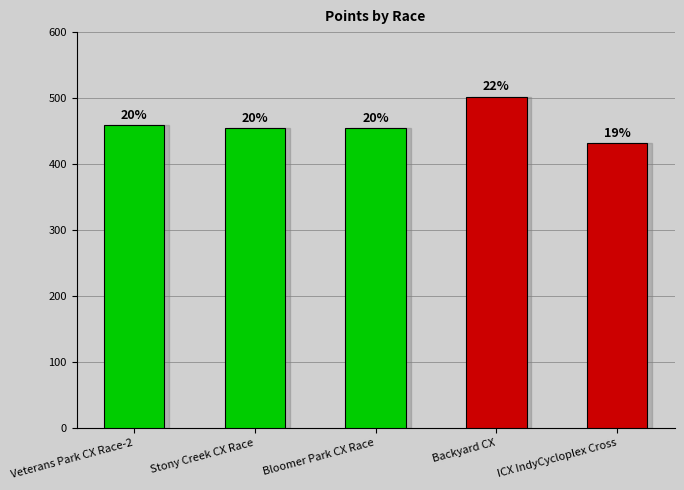

What is the ratio of the value at Veterans Park CX Race-2 to the value at Bloomer Park CX Race?

1.0